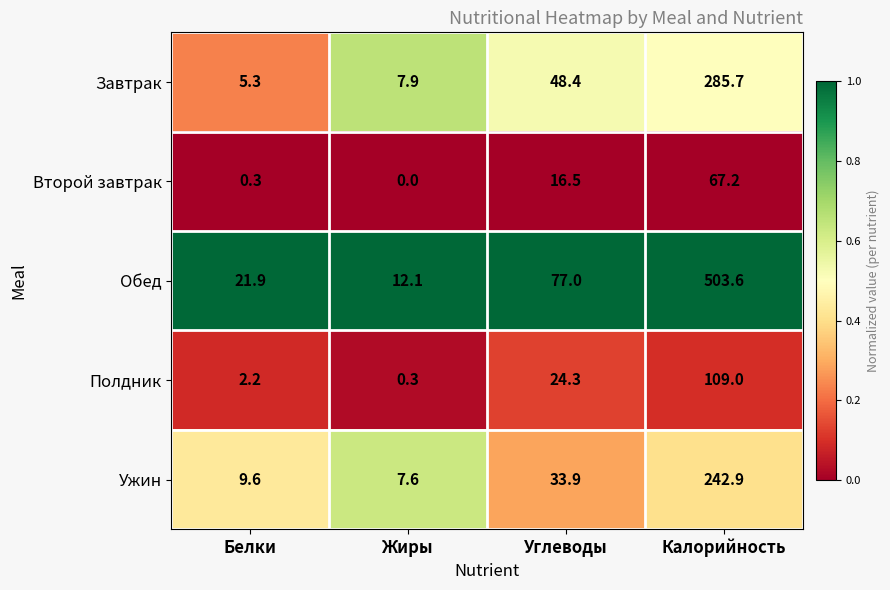

Reading left to right, transcribe all the data shown in this chart.

Завтрак: 5.3	7.9	48.4	285.7
Второй завтрак: 0.3	0.0	16.5	67.2
Обед: 21.9	12.1	77.0	503.6
Полдник: 2.2	0.3	24.3	109.0
Ужин: 9.6	7.6	33.9	242.9